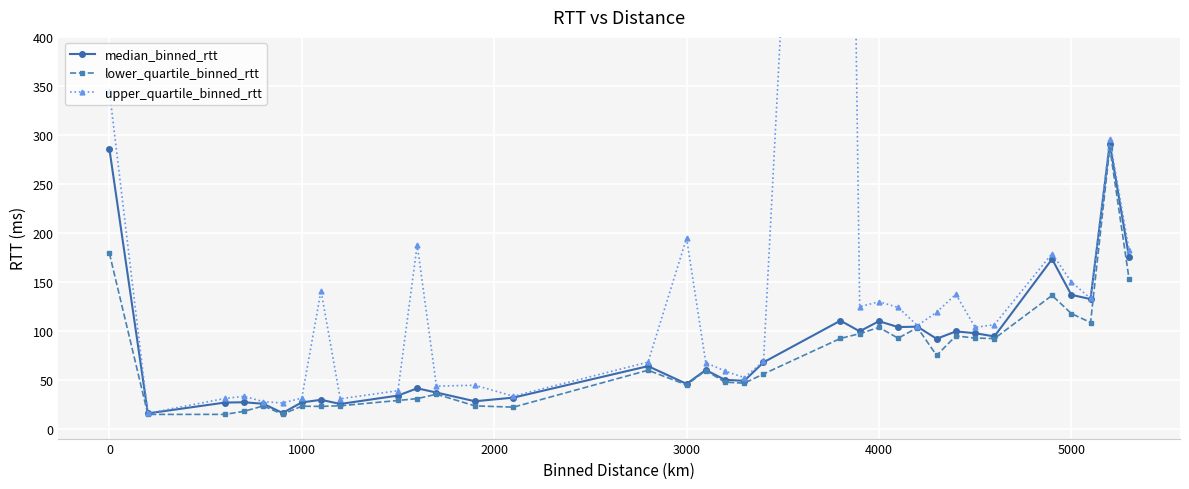

What is the lowest value of the lower_quartile_binned_rtt series?

14.7